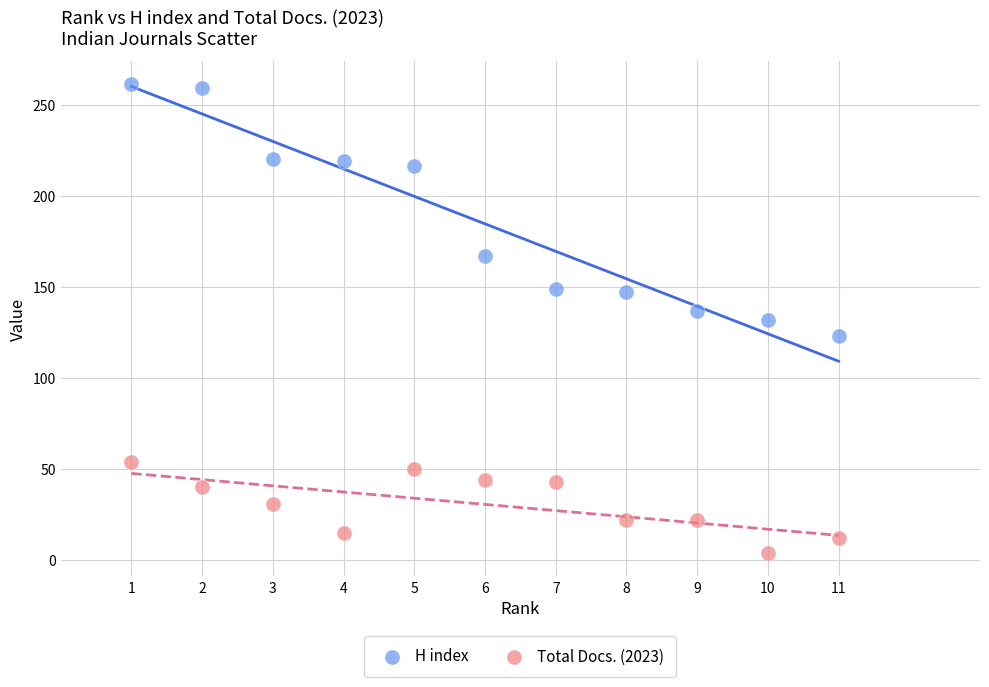

Which series reaches the maximum Y coordinate?

H index